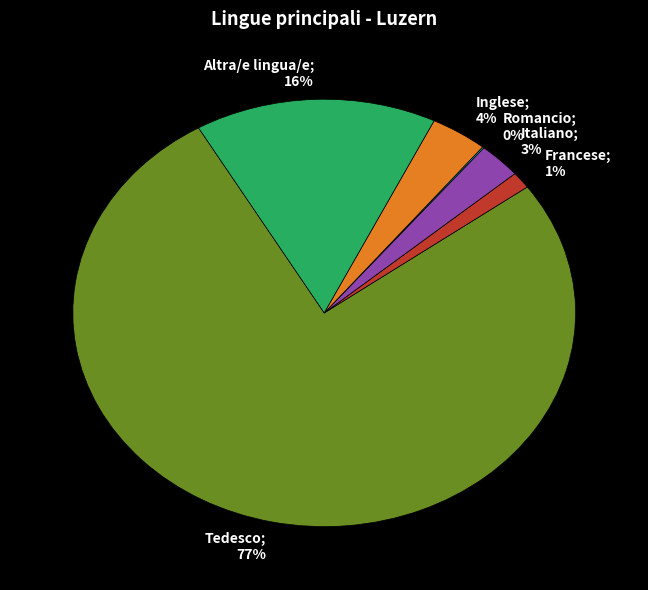

To the nearest percent, what is the average slice percentage?

17%